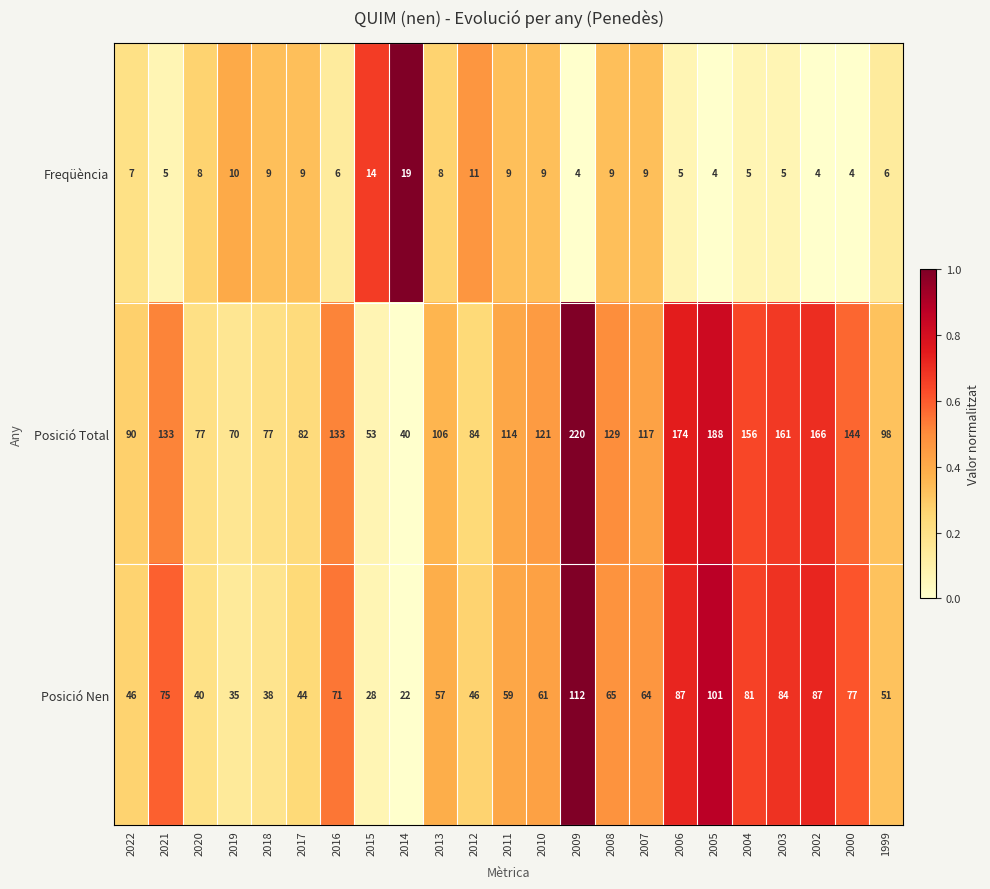

Which series changed the most between 2020 and 2014?

Posició Total